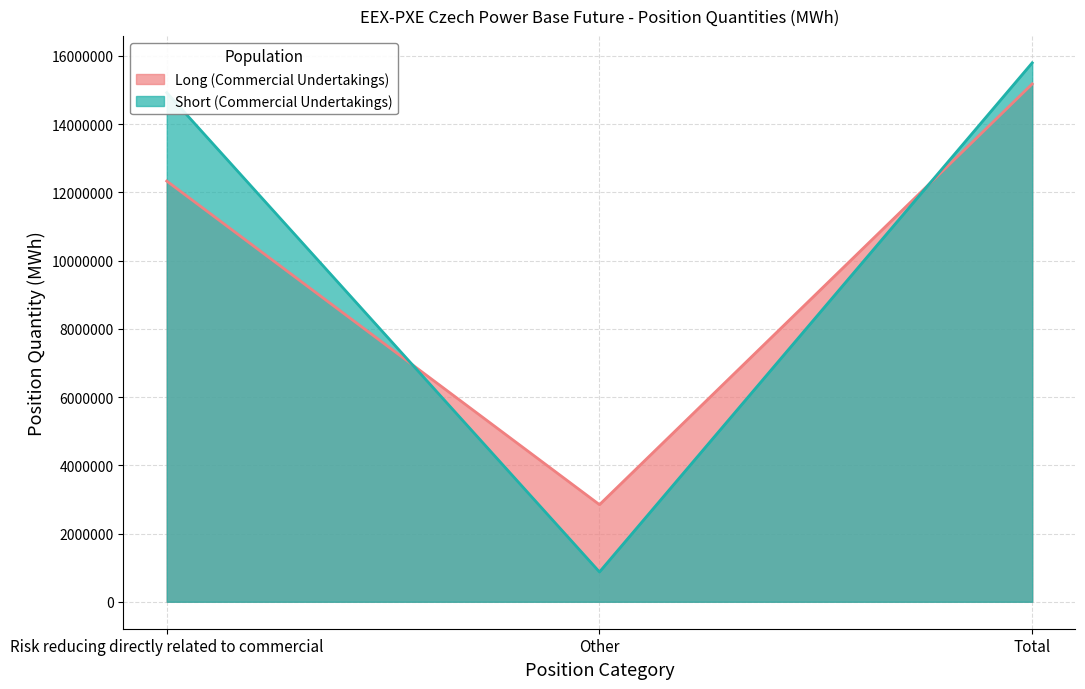

What are all the series names shown in the legend?

Long (Commercial Undertakings), Short (Commercial Undertakings)